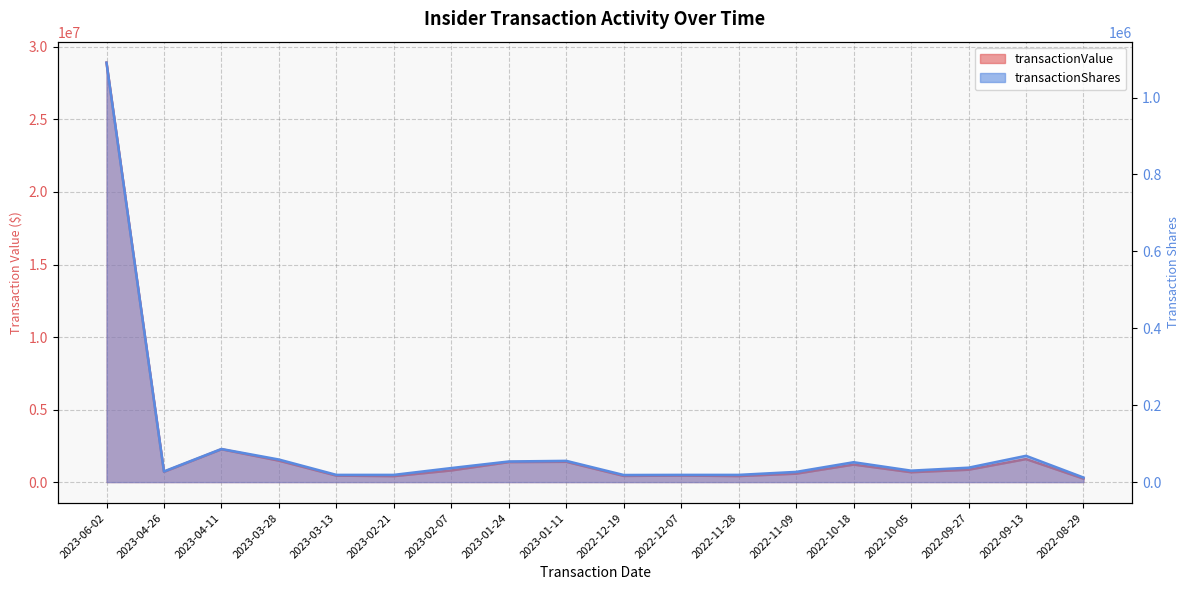

What is the total value across all series at 2023-01-11?

1453760